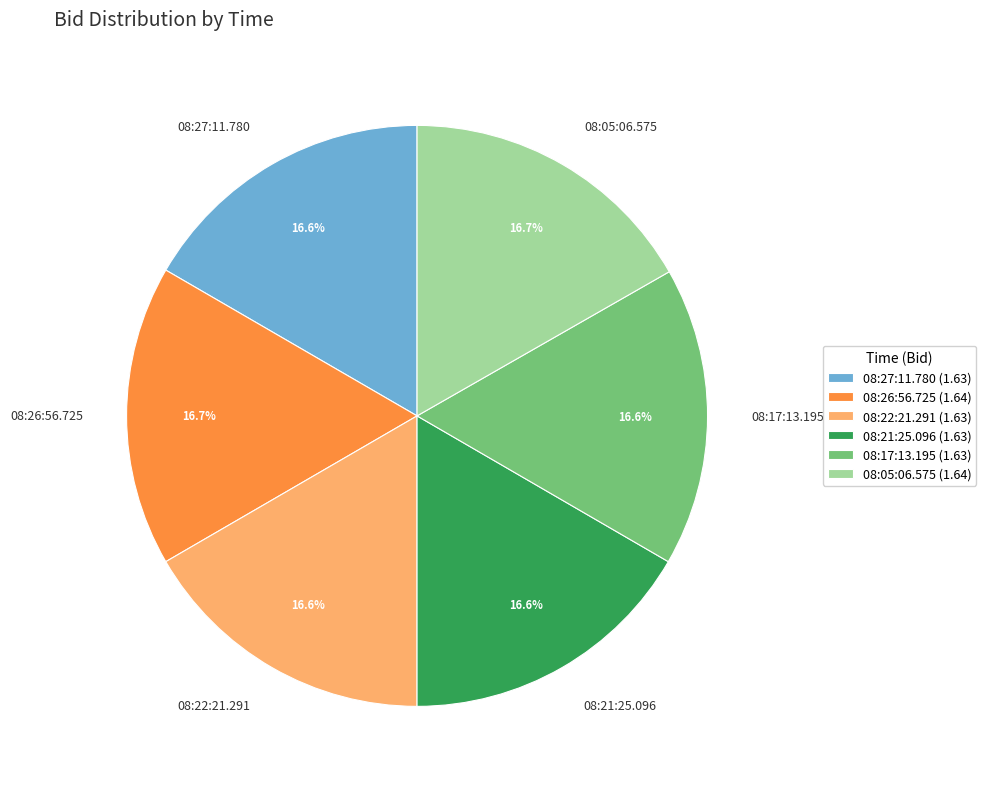

What is the ratio of the value at 08:26:56.725 to the value at 08:05:06.575?

1.0